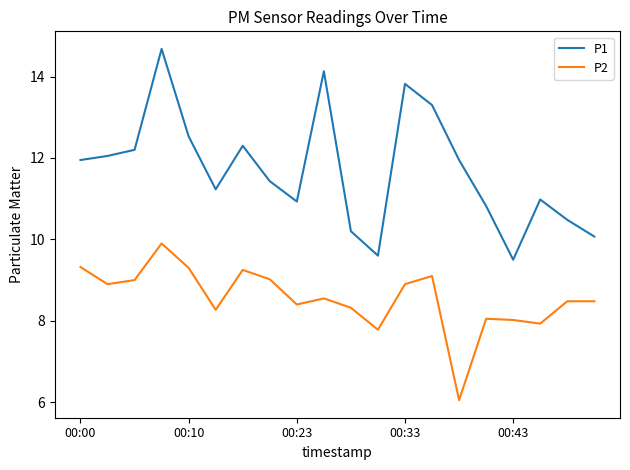

What are all the series names shown in the legend?

P1, P2